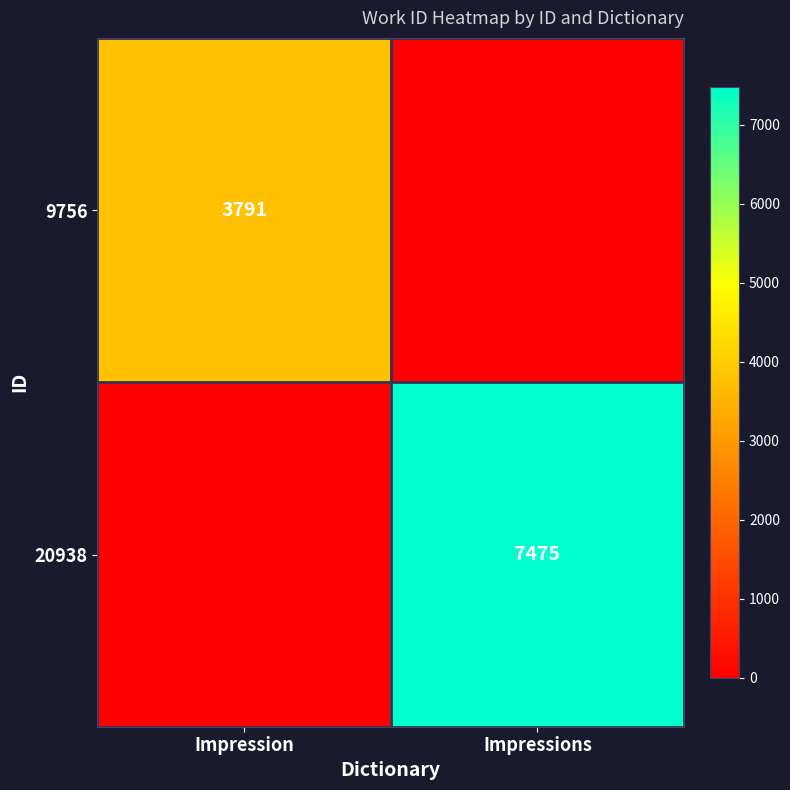

The 20938 series shows 7475 at Impressions. True or false?

True